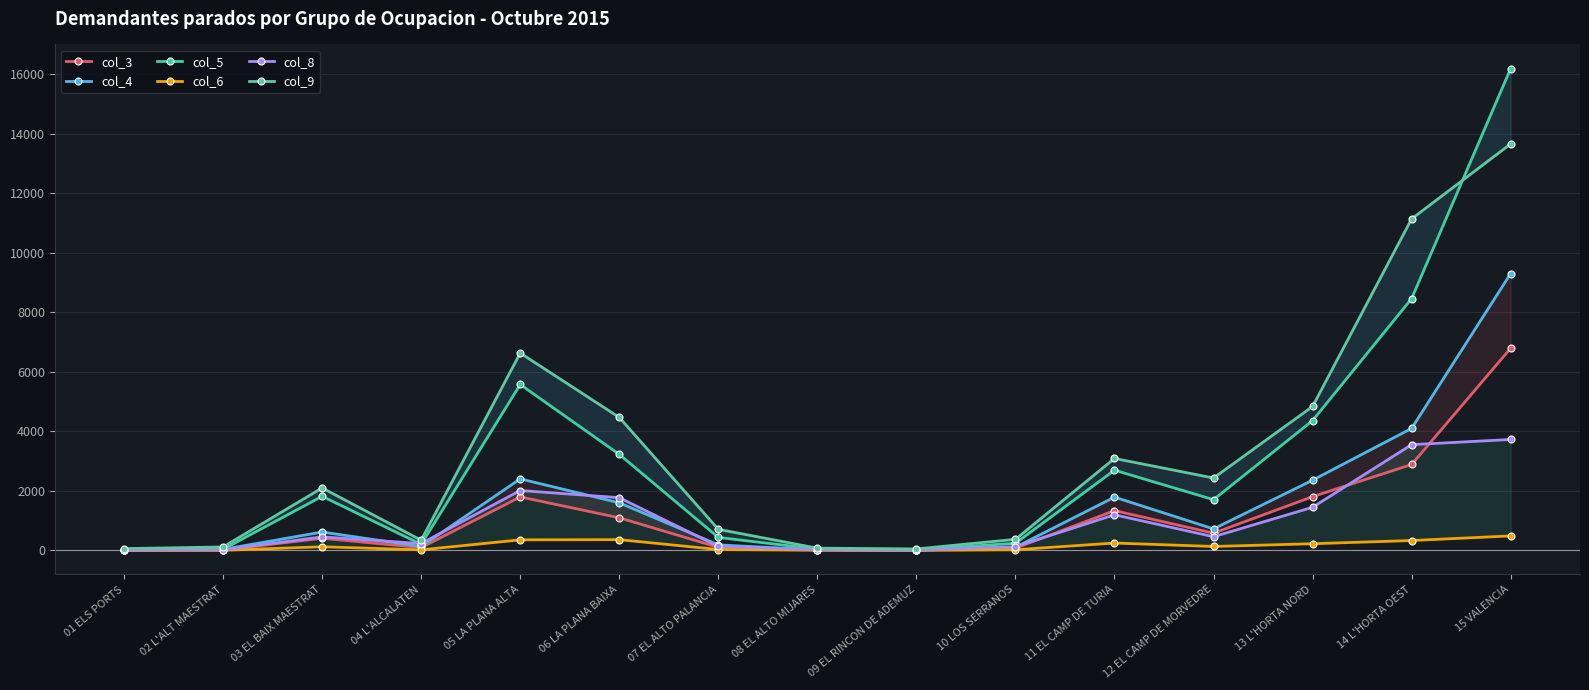

At how many categories does at least one series exceed 11452?

1